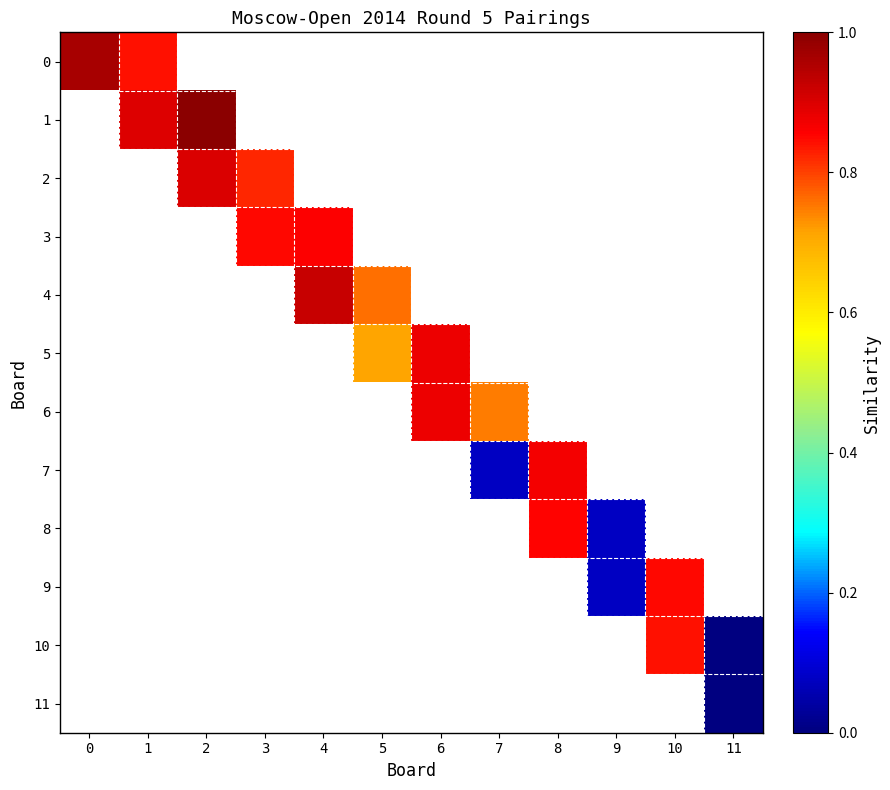

How many categories are shown in the chart?

12